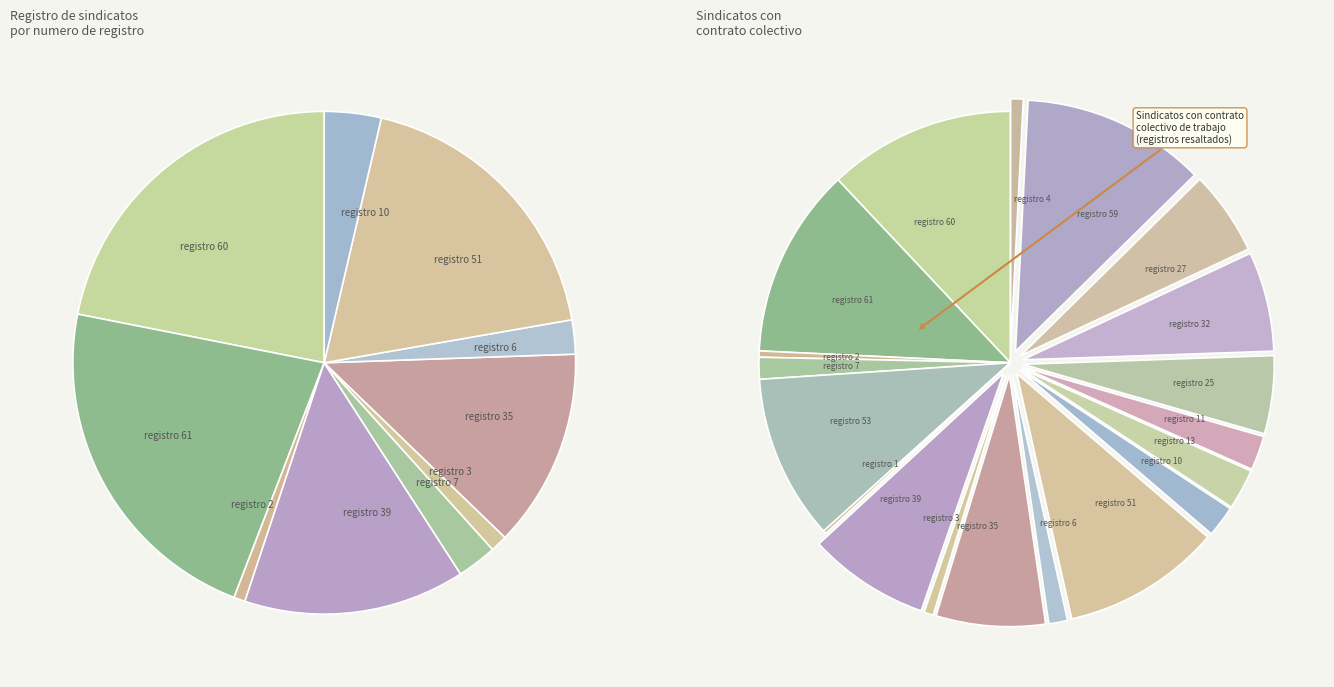

Does Sindicato 53 account for over 50% of the chart?

No